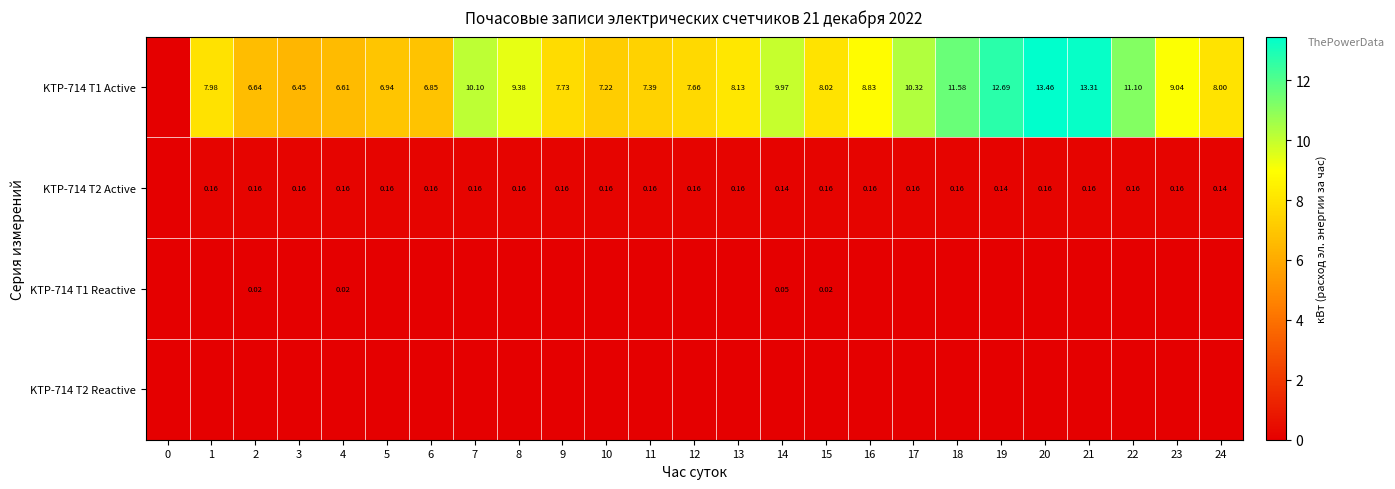

Rank the series at 3 from lowest to highest value.

KTP-714 T1 Reactive, KTP-714 T2 Reactive, KTP-714 T2 Active, KTP-714 T1 Active